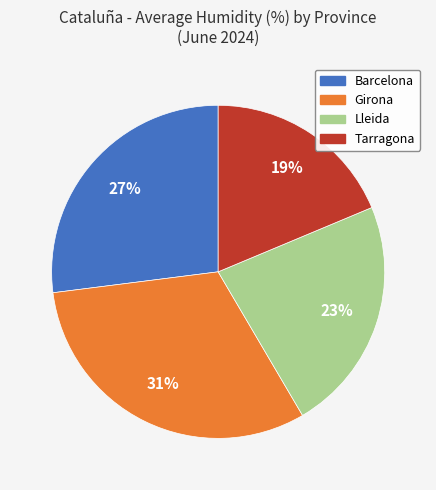

Between Lleida and Tarragona, which is larger?

Lleida